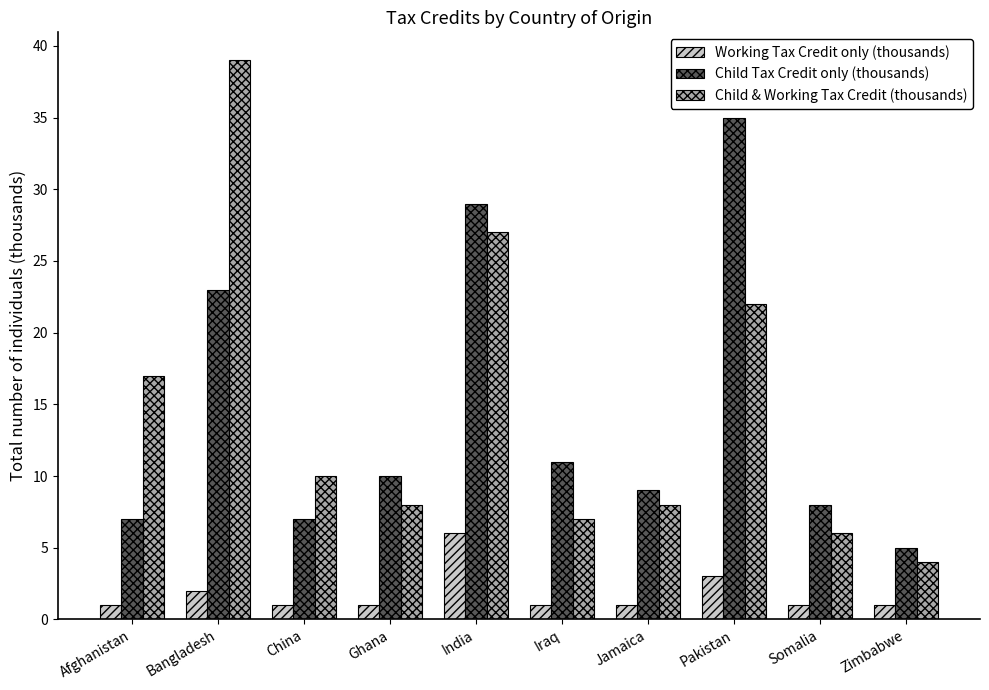

At which label is Child & Working Tax Credit (thousands) closest to 21?

Pakistan